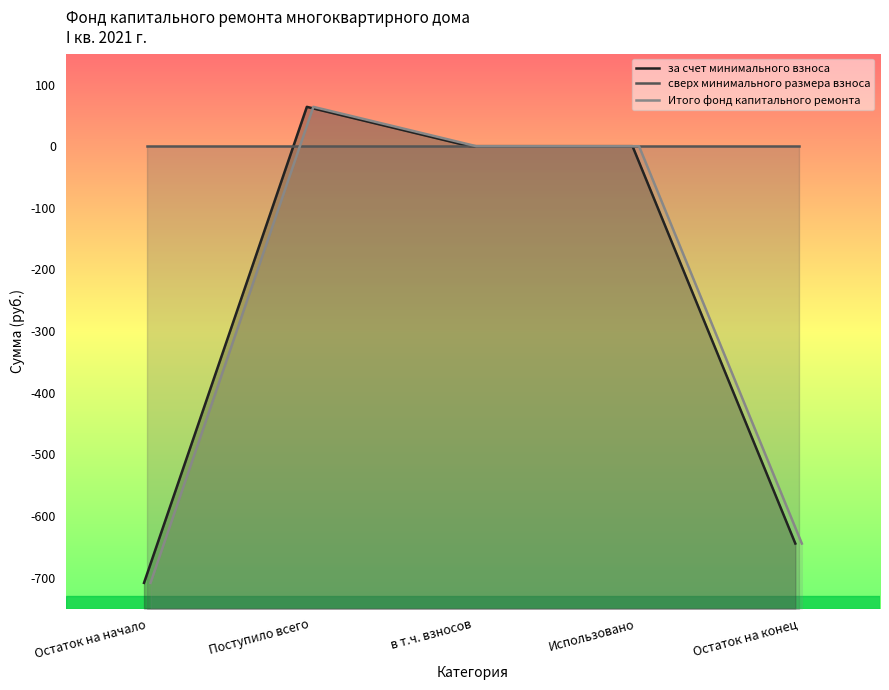

Reading left to right, extract all data points from this chart.

за счет минимального взноса: -708.4	63.8	0.0	0.0	-644.6
сверх минимального размера взноса: 0.0	0.0	0.0	0.0	0.0
Итого фонд капитального ремонта: -708.4	63.8	0.0	0.0	-644.6